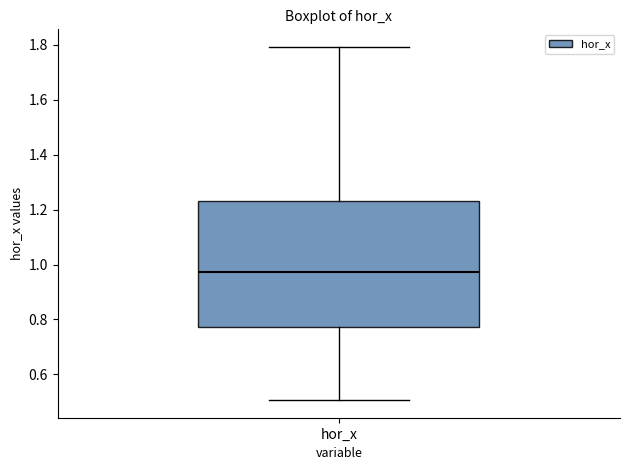

Read this box plot against the y-axis: the position of the median line, the range covered by the box, and the ends of both whiskers. The values are not printed on the chart, so give them approximately, as read against the axis.

median 0.98, box 0.78 to 1.24, whiskers 0.50 to 1.80